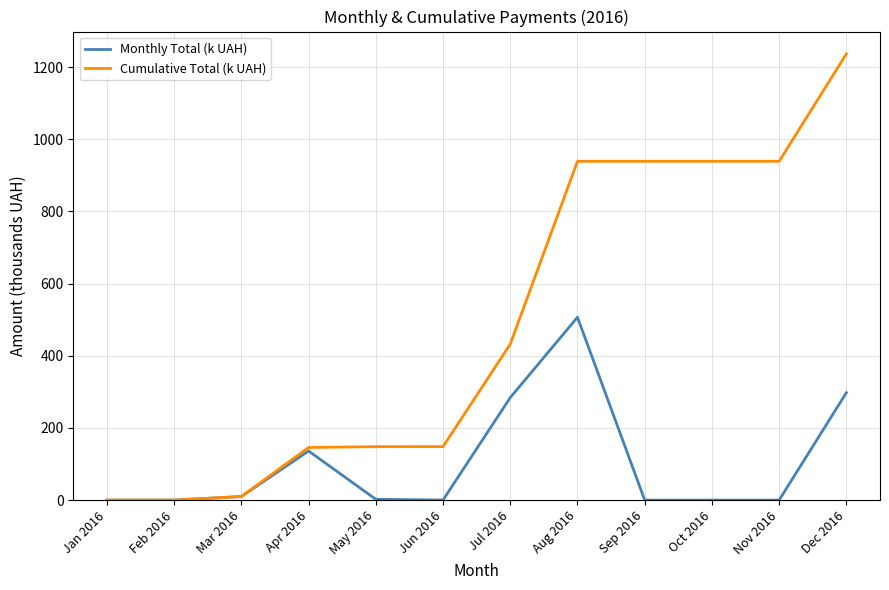

What is the sum of all Cumulative Total (k UAH) values?

5878.4